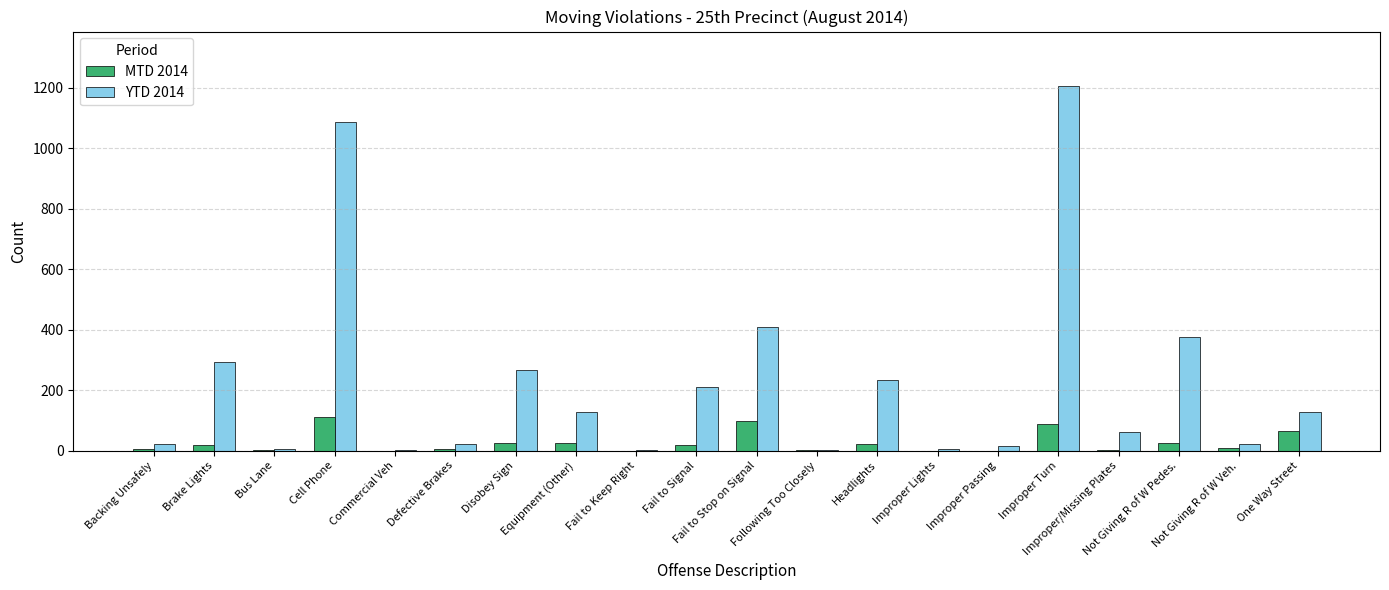

How many data points does each series have?

20